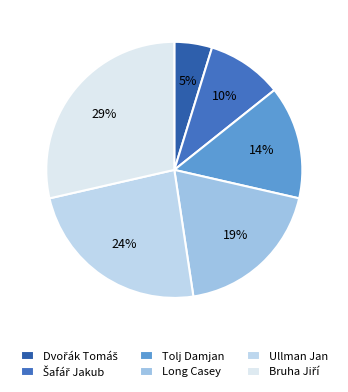

Count the number of slices in the pie.

6